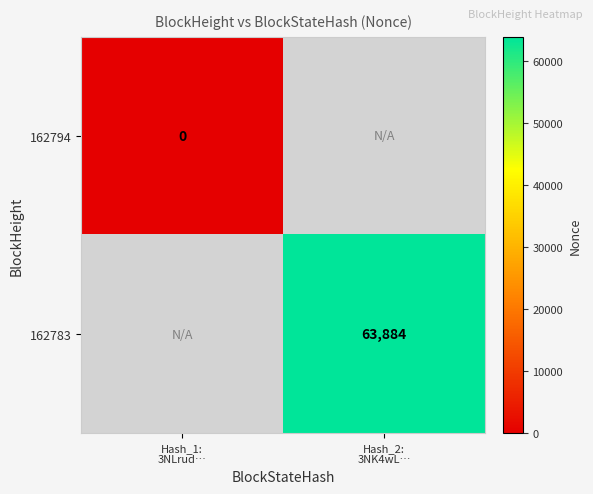

At Hash_2: 3NK4wL…, list the series in order from largest to smallest.

162794, 162783